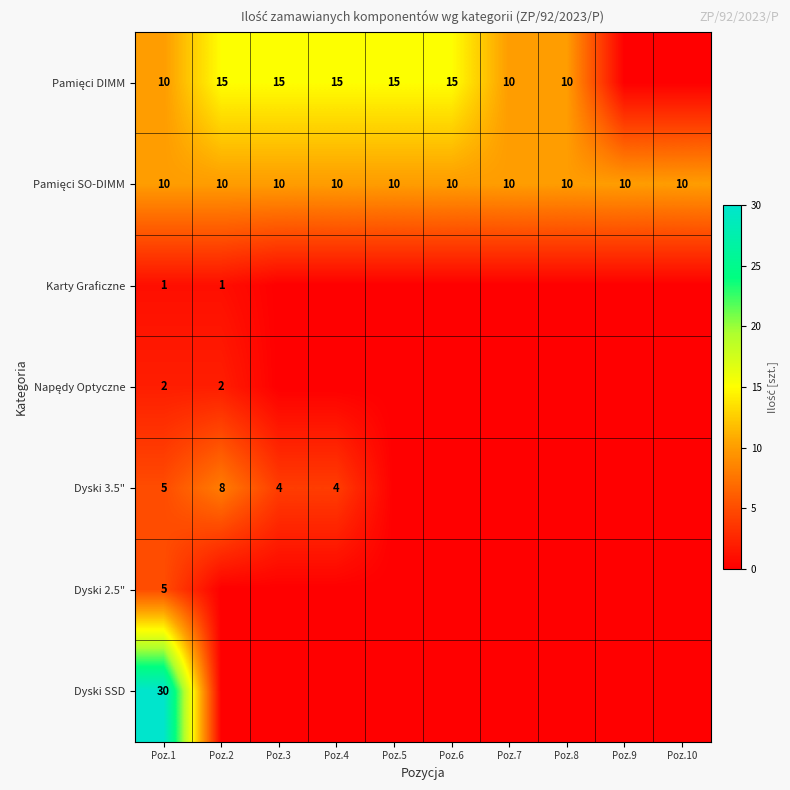

What is the total value across all series at Poz.1?

63